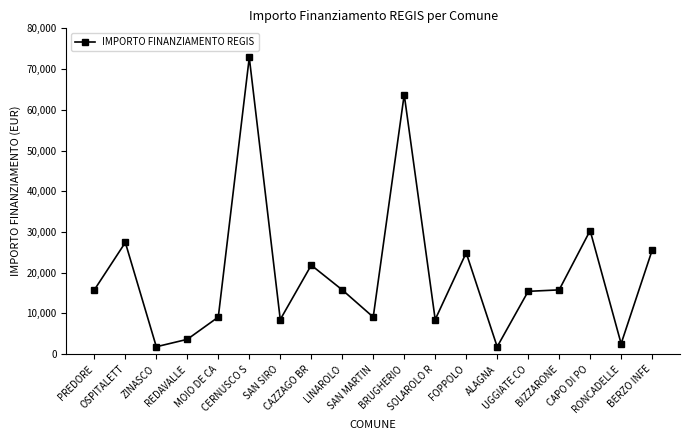

What is the label of the 19th point from the right?

PREDORE